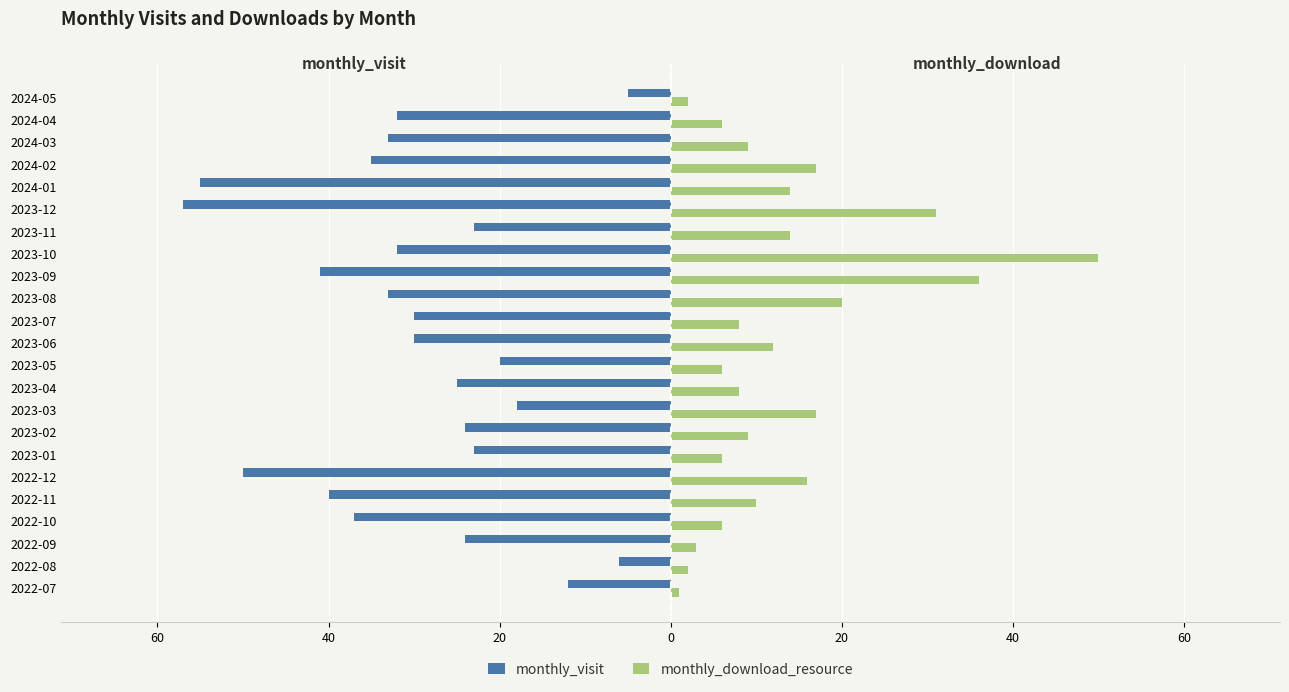

What are all the series names shown in the legend?

monthly_visit, monthly_download_resource